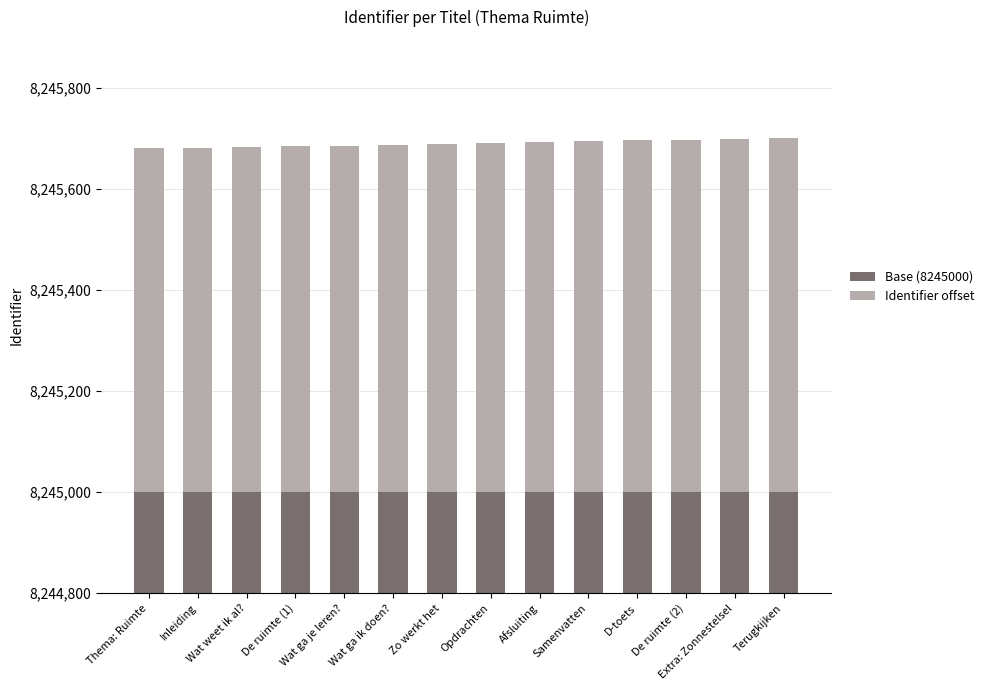

What position from the left is D-toets?

11